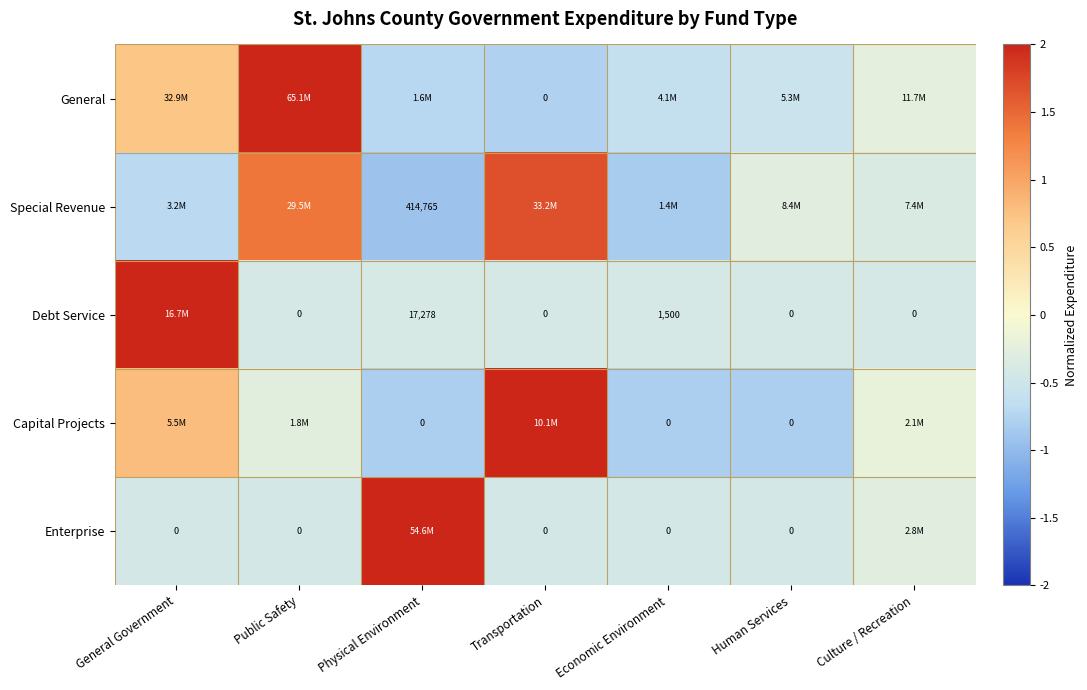

At how many categories does at least one series exceed 0?

4